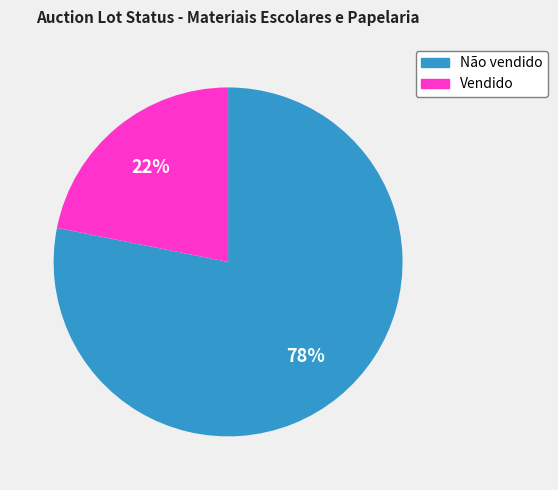

The Não vendido slice represents 90% of the pie. True or false?

False